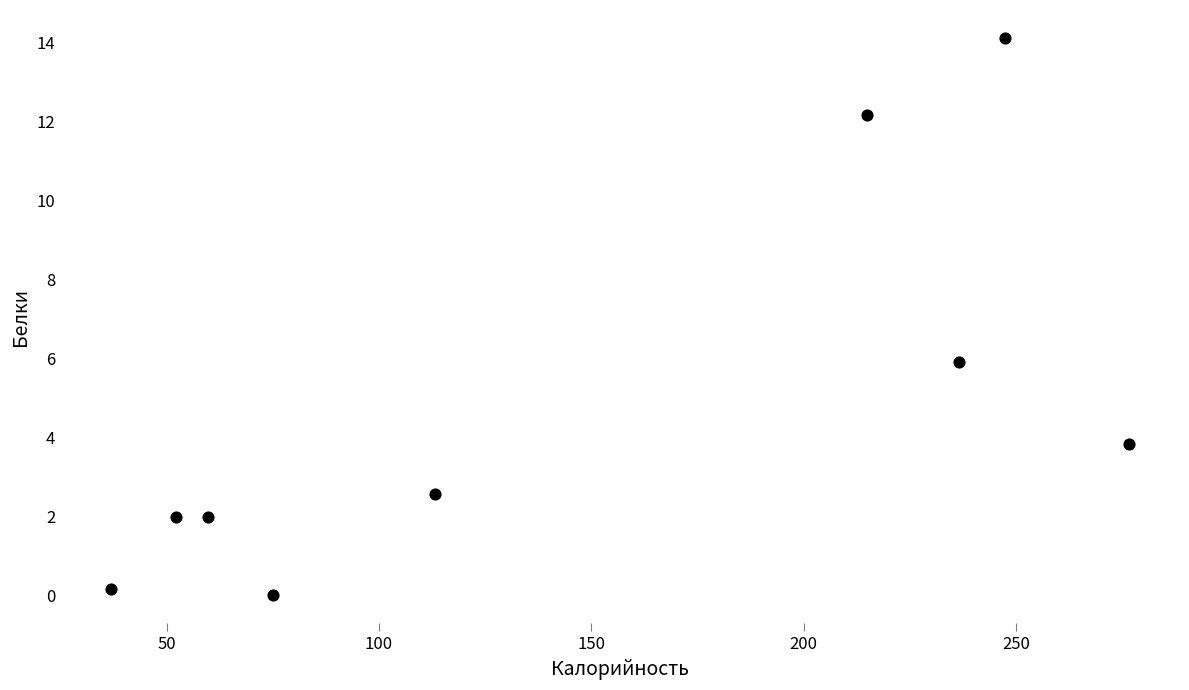

What Y value in the scatter plot is closest to 7?

5.9